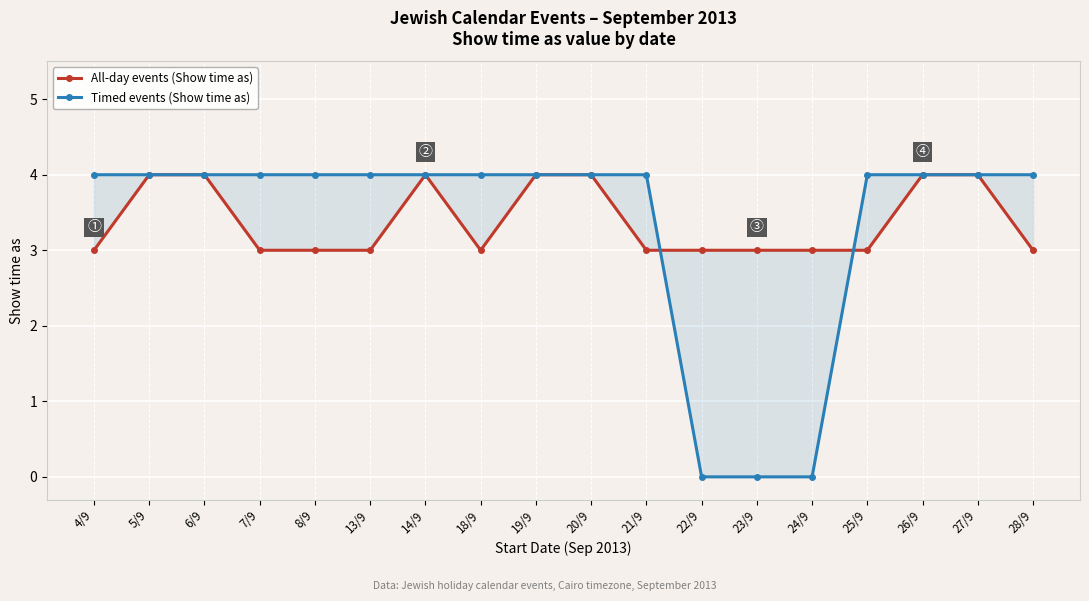

What position from the right is 13/9?

13